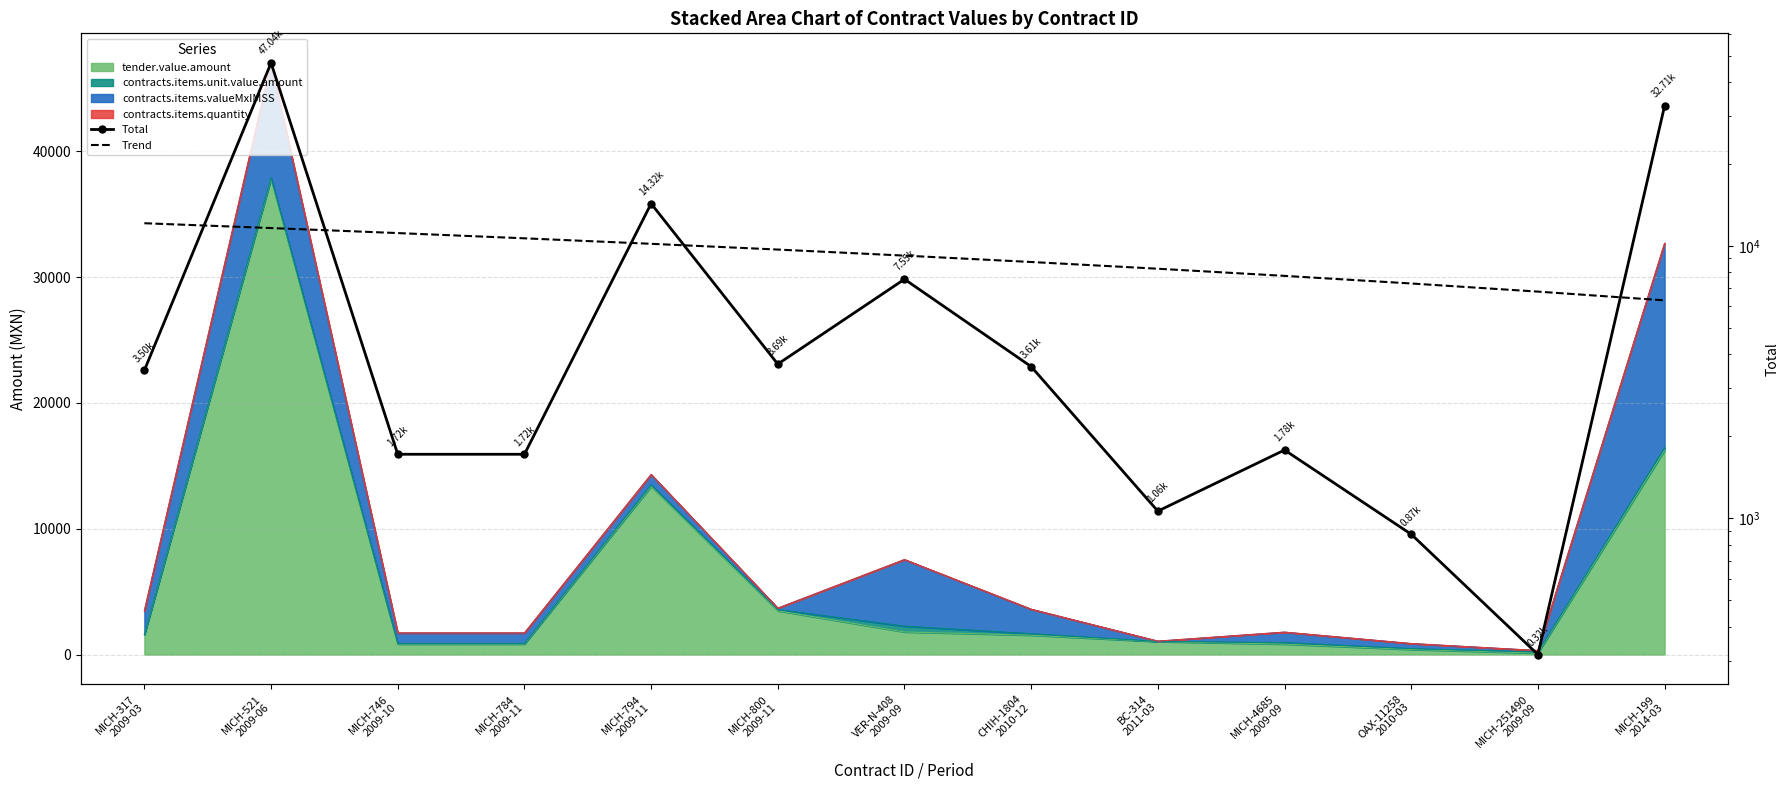

True or false: Total has a value of 1408.3 at OAX-11258
2010-03.

False